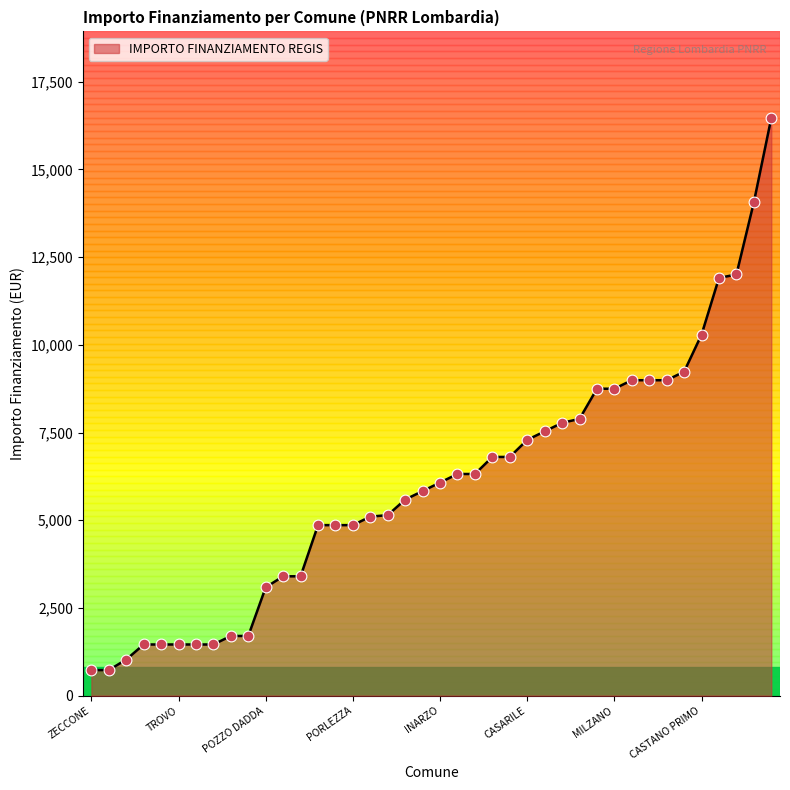

What is the minimum value shown in the chart?

729